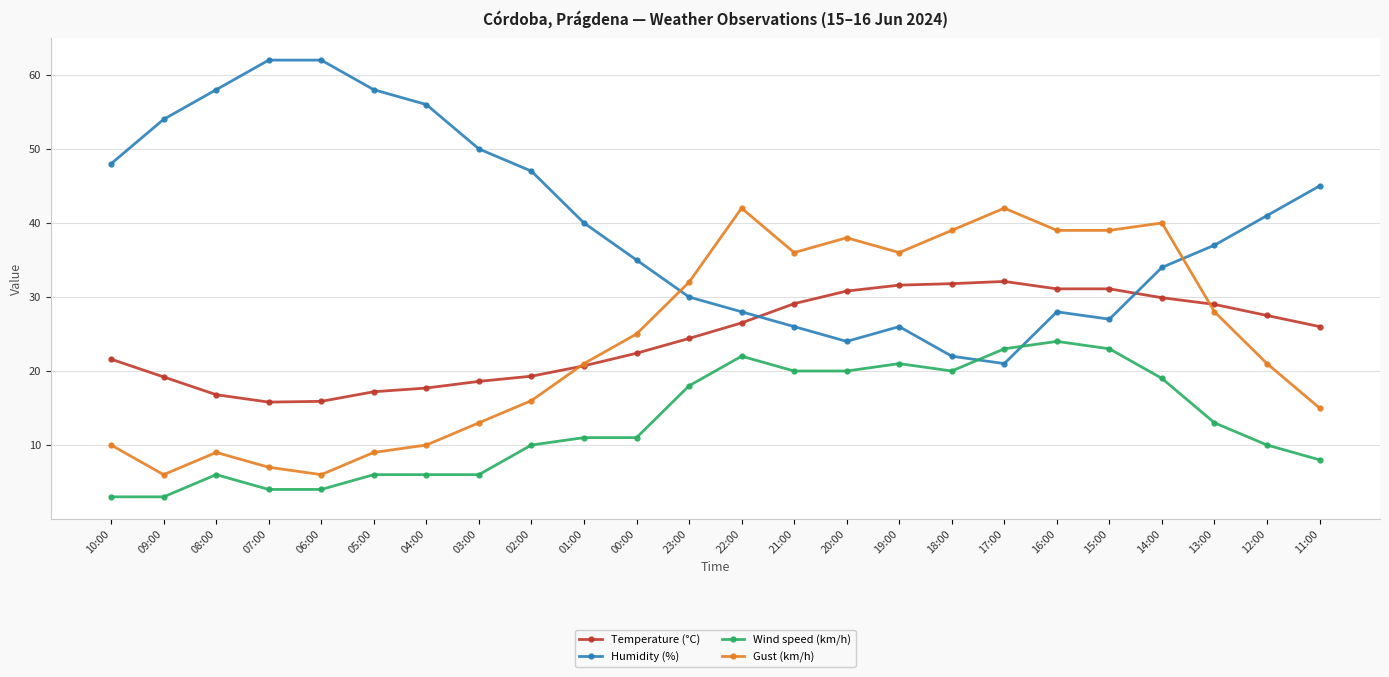

How many lines are shown in the chart?

4